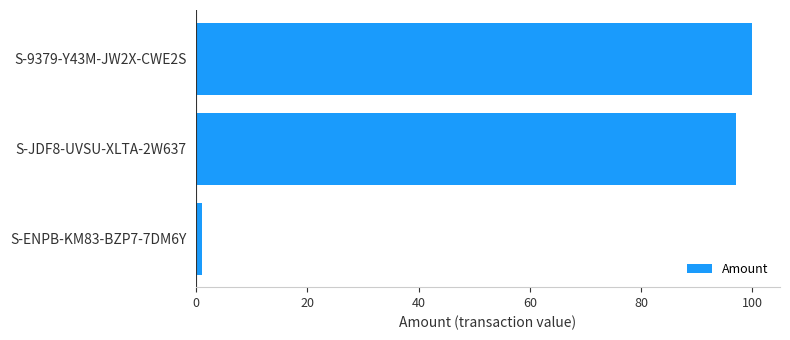

The value at S-JDF8-UVSU-XLTA-2W637 is 44. True or false?

False